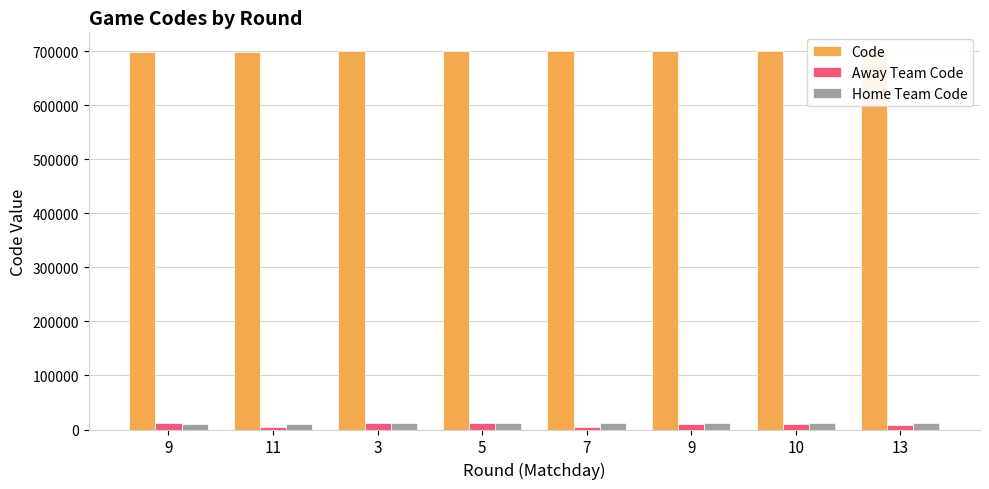

Between 5 and 9, which is larger?

5